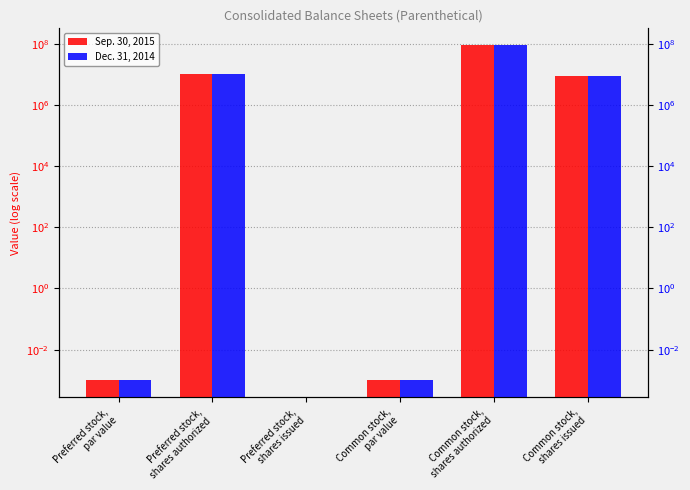

Is it true that Sep. 30, 2015 equals 90000000.0 at Common stock,
shares authorized?

True